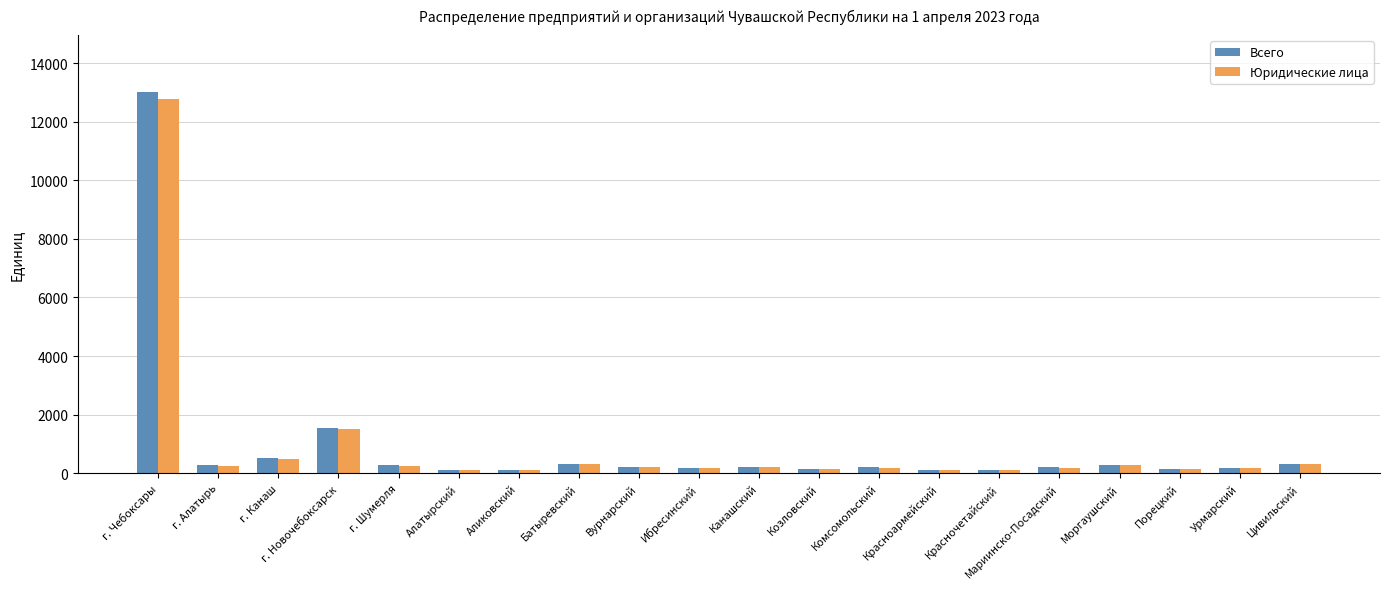

Is it true that Юридические лица equals 116 at Алатырский?

True